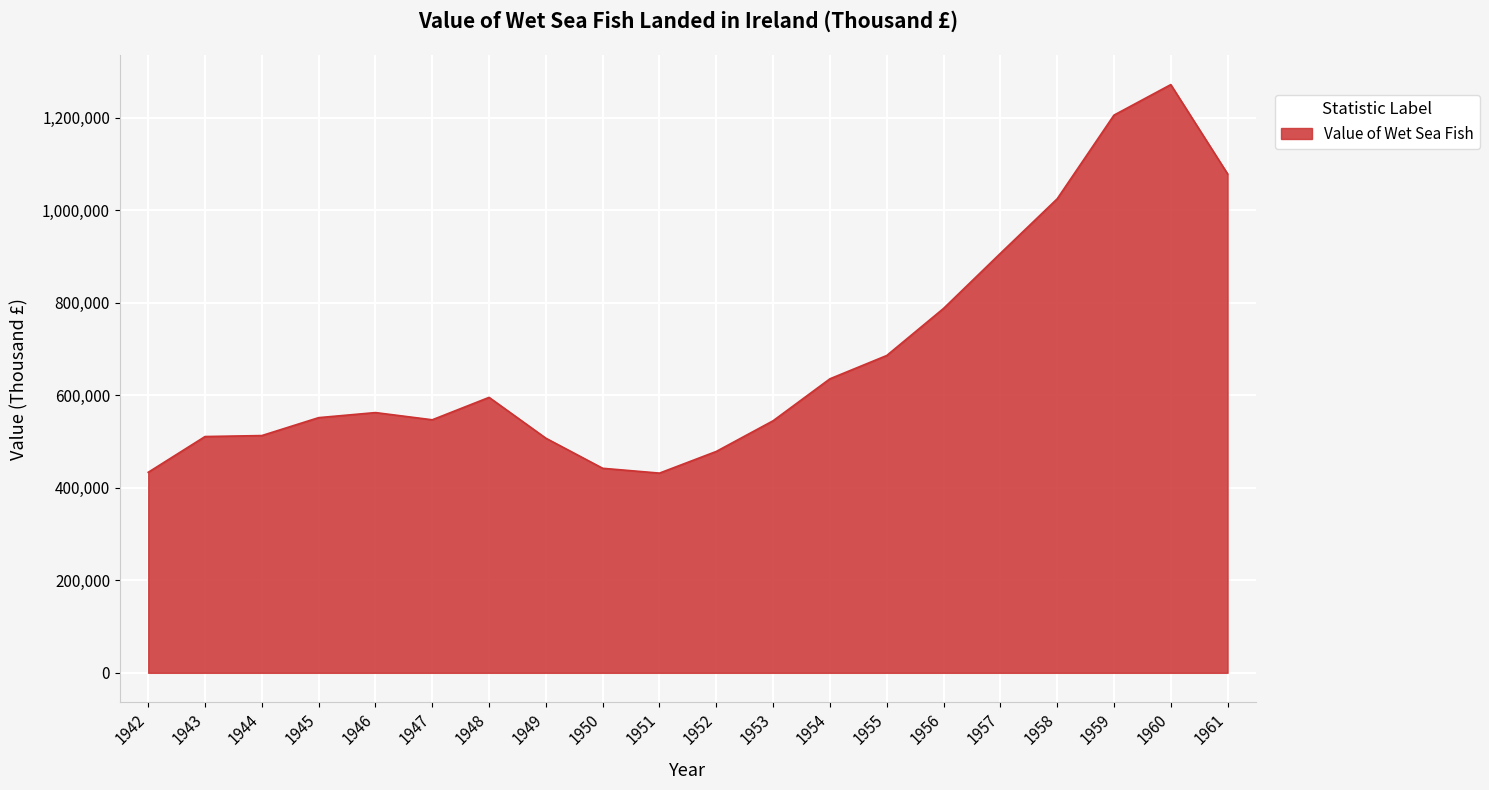

What is the greatest value displayed?

1272000